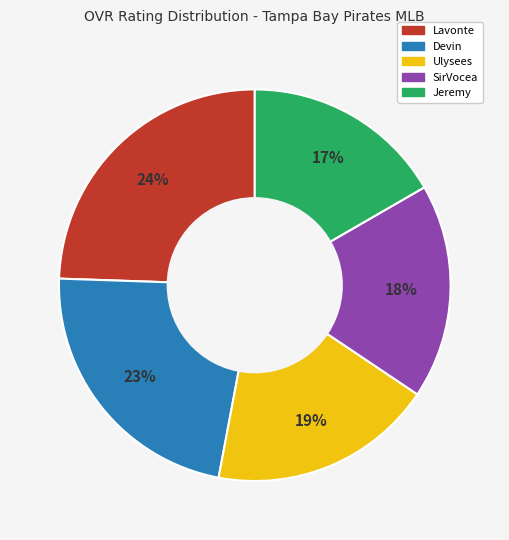

What is the ratio of the value at SirVocea to the value at Devin?

0.8